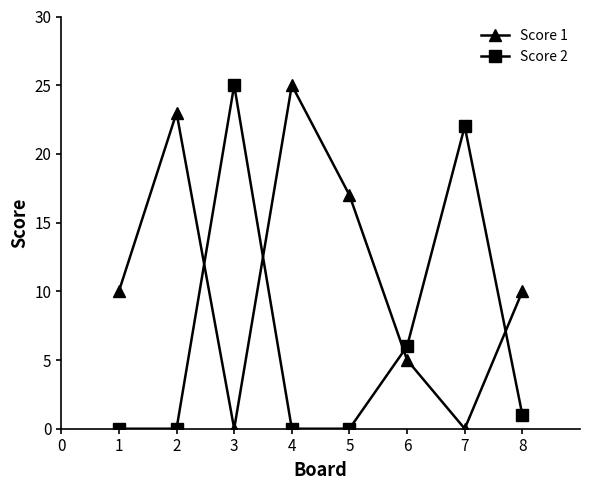

What are all the series names shown in the legend?

Score 1, Score 2